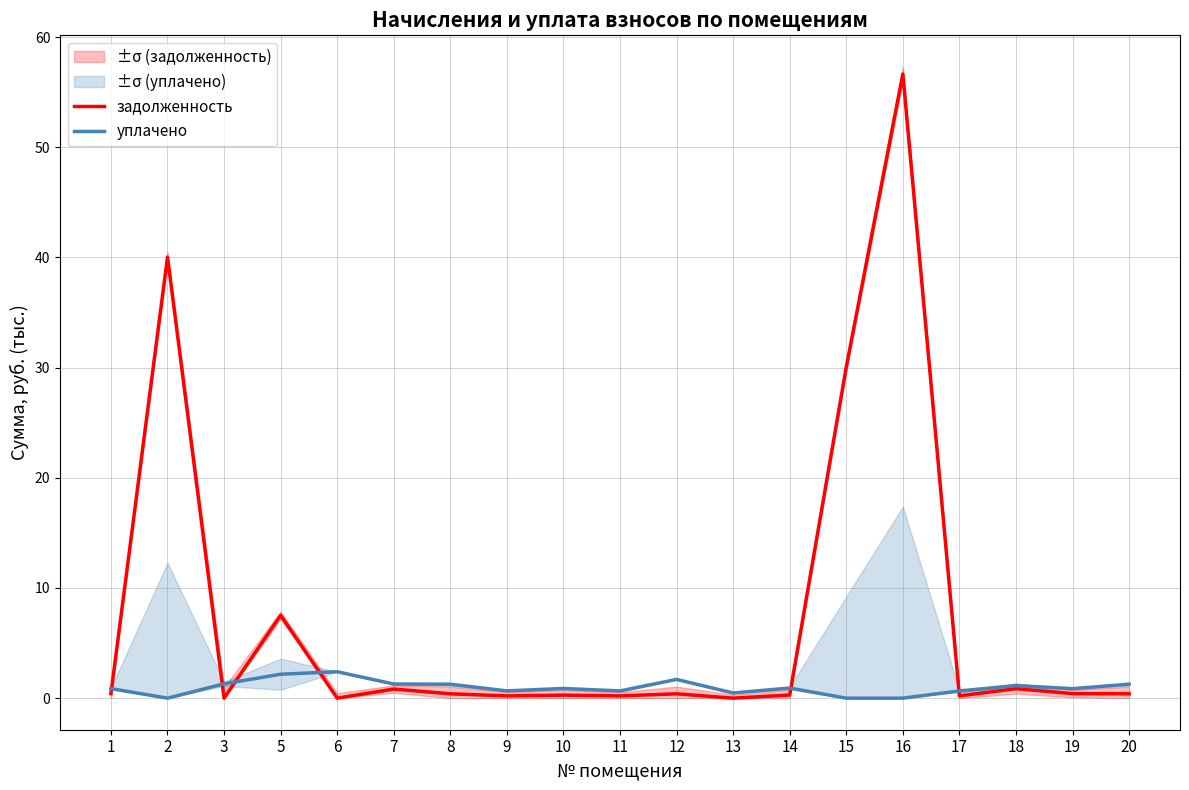

Which series has the largest range (max minus min)?

задолженность